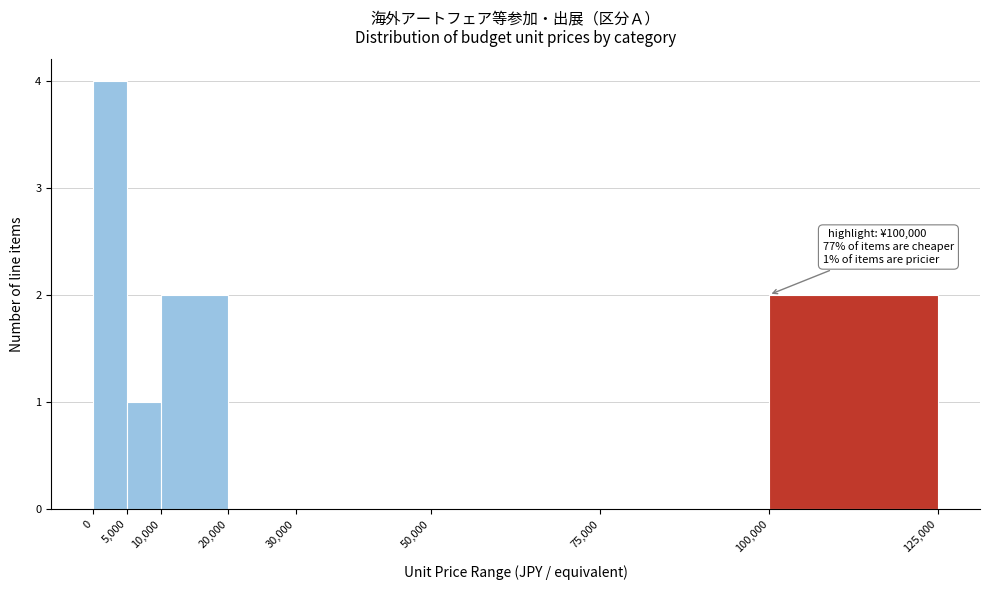

Which range on the x-axis has the tallest bar?

0 to 5,000